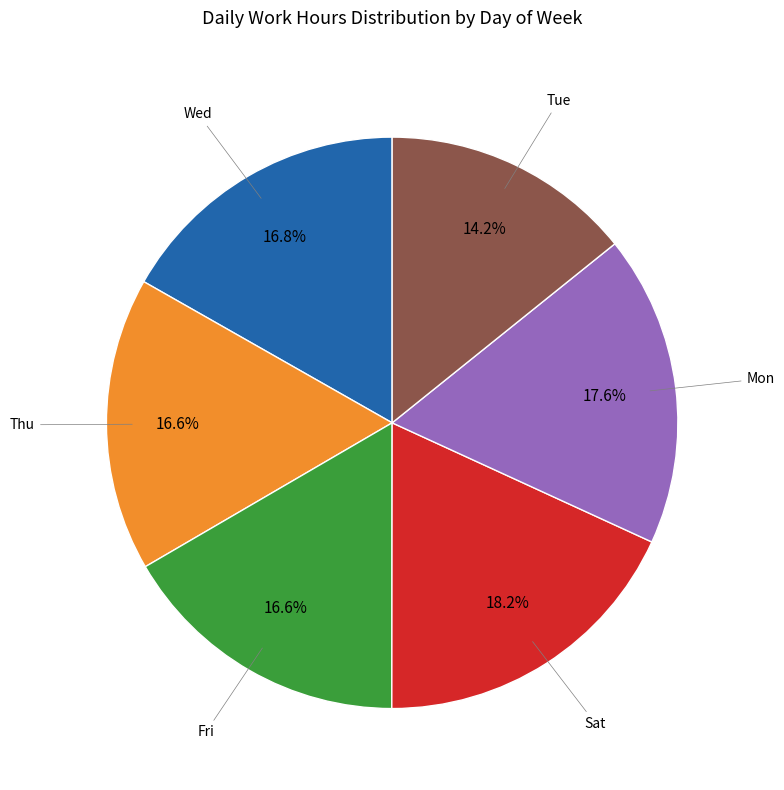

Does any single category account for the majority?

No